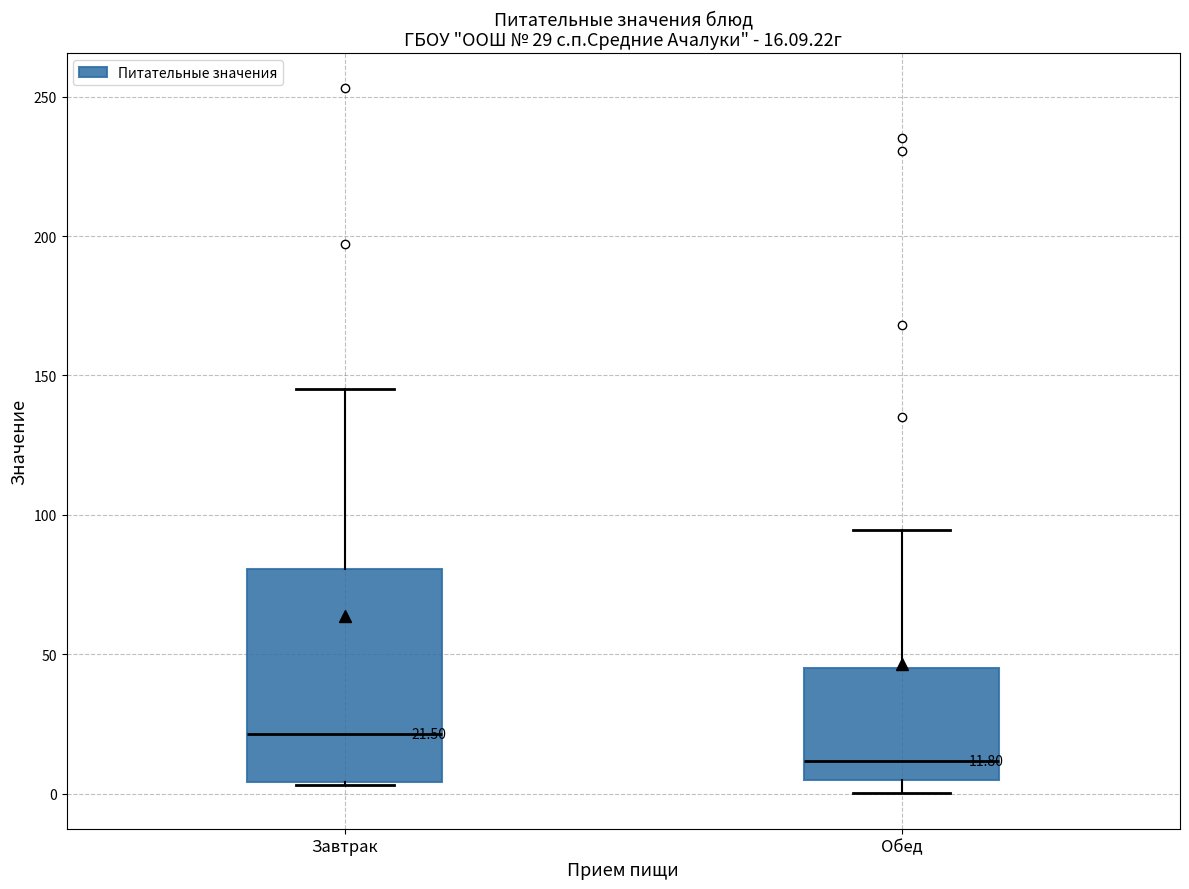

Which box's median line is the highest?

Завтрак